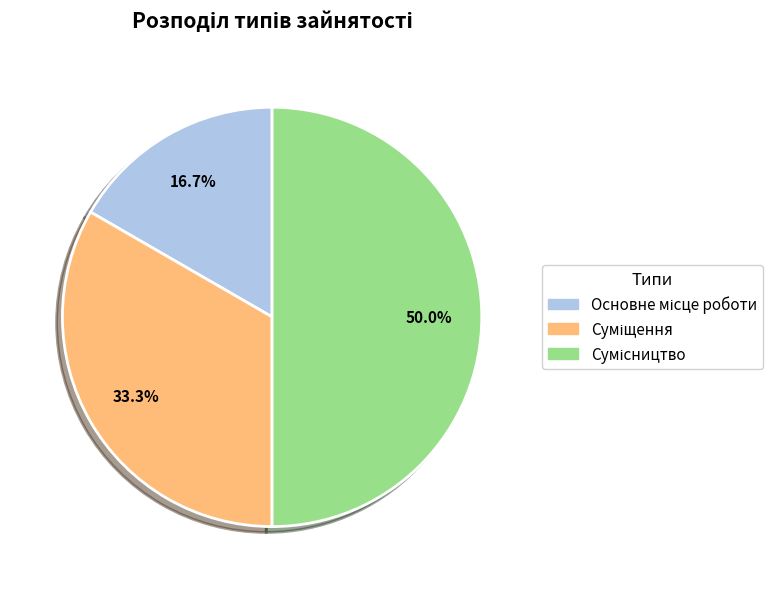

Does any single category account for the majority?

No